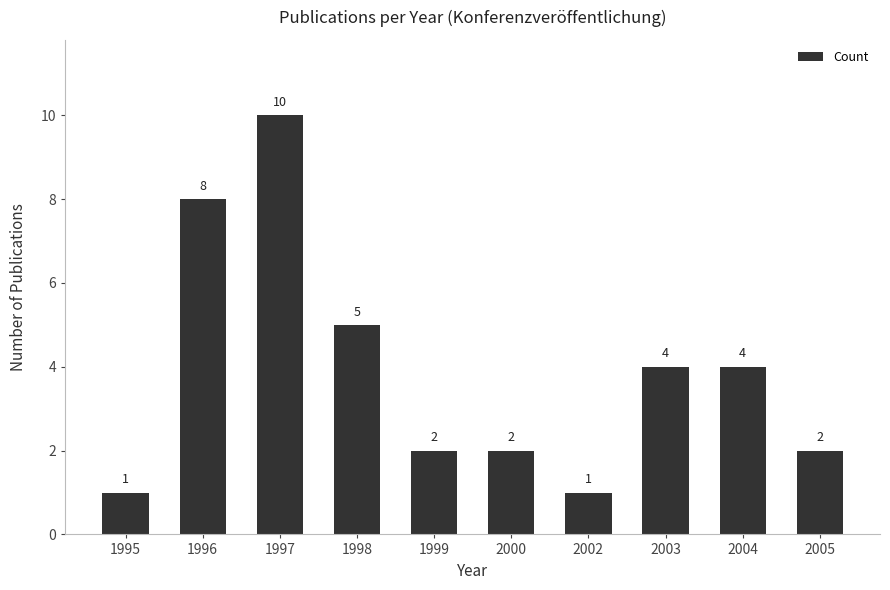

At which label is the value closest to 5?

1998